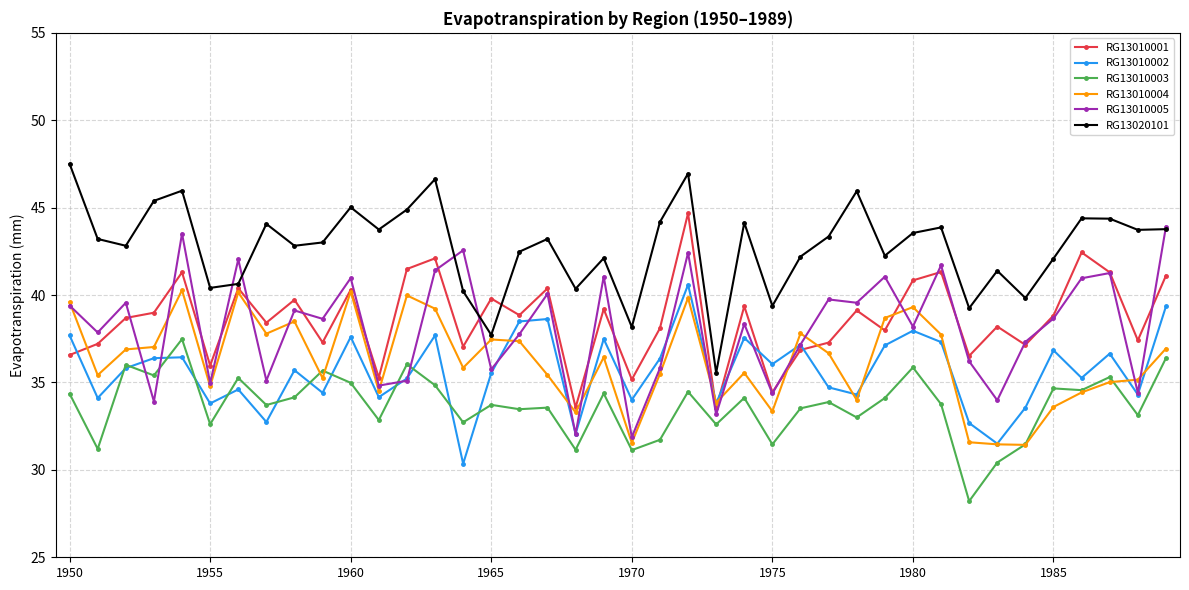

True or false: RG13010003 and RG13020101 cross at least once.

False